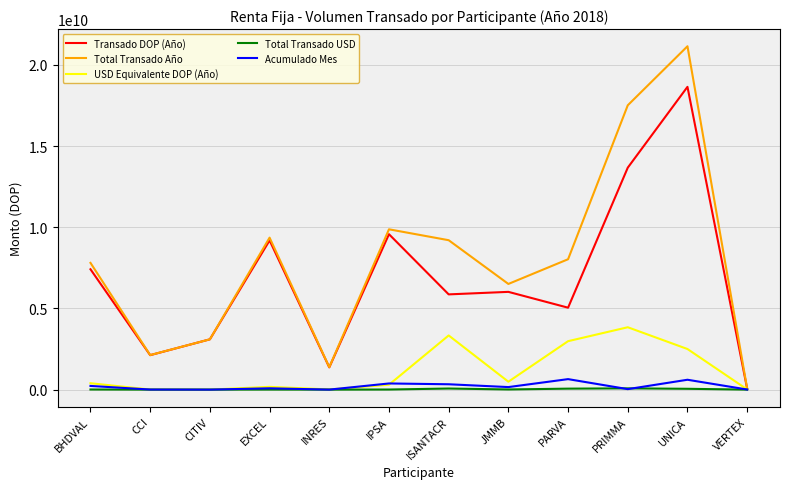

Which series changed the most between BHDVAL and INRES?

Total Transado Año